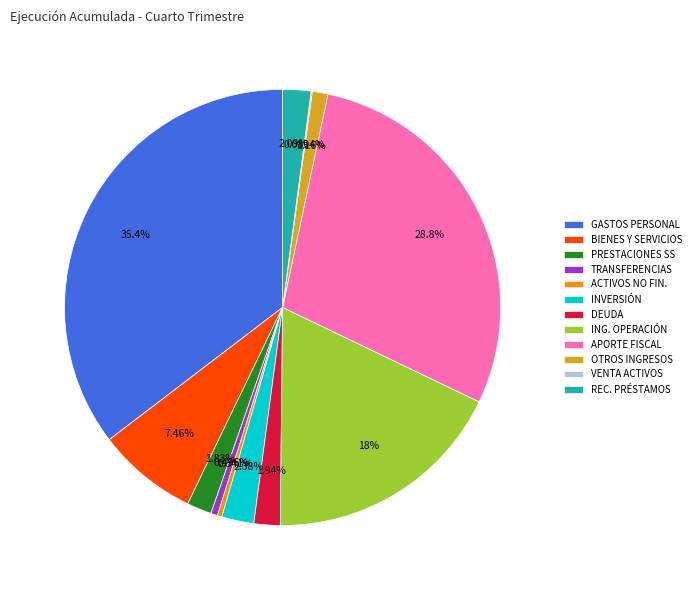

Is the sum of GASTOS PERSONAL and BIENES Y SERVICIOS greater than half?

No